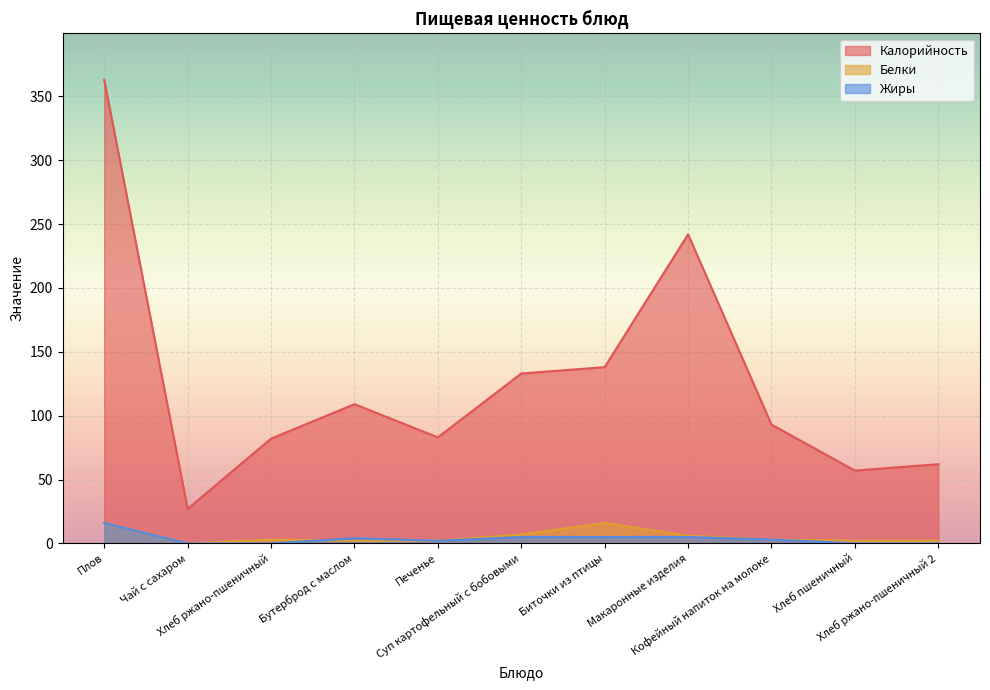

True or false: Жиры and Калорийность intersect in this chart.

False